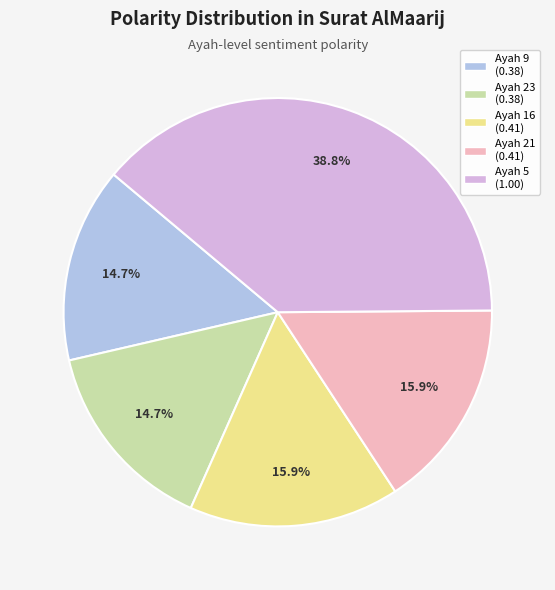

Which slice is the largest?

Ayah 5 (1.00)